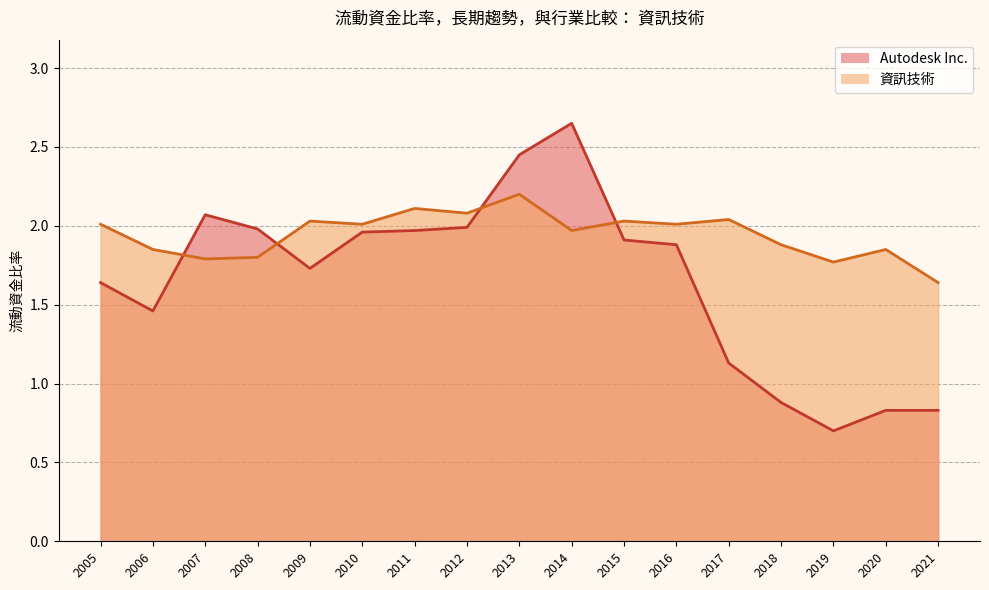

At 2008, list the series in order from largest to smallest.

Autodesk Inc. (line), 資訊技術 (line)